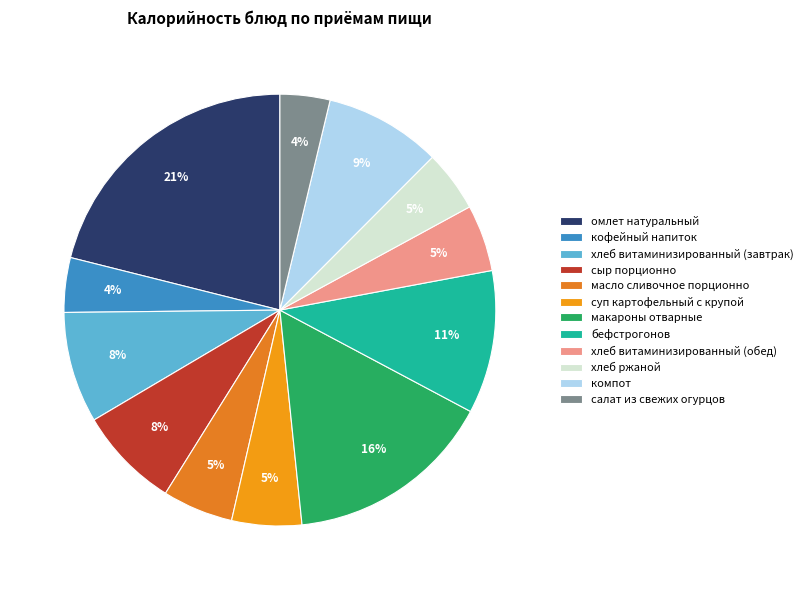

Between кофейный напиток and сыр порционно, which is larger?

сыр порционно